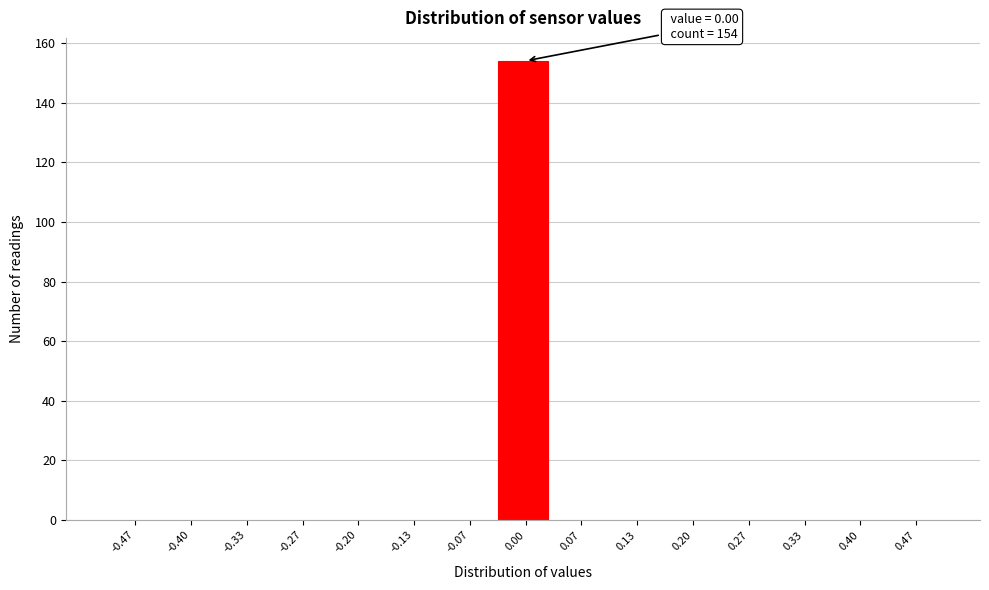

Over which range of the x-axis is the bar tallest?

-0.03 to 0.03